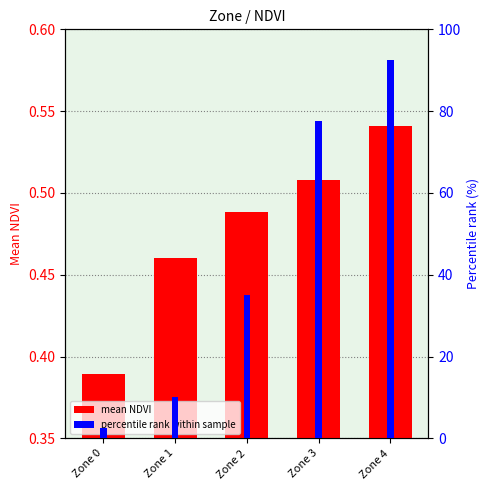

At Zone 2, list the series in order from smallest to largest.

mean NDVI, percentile rank within sample